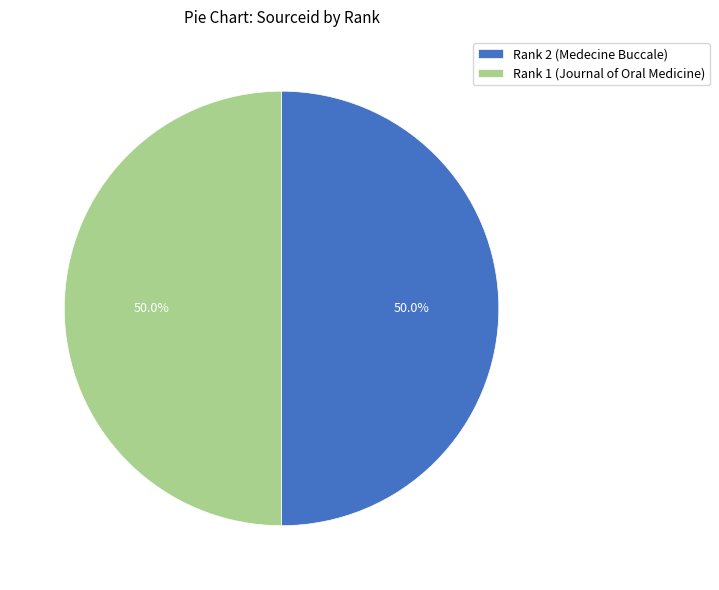

Approximately how many times larger is the value at Rank 1 (Journal of Oral Medicine) compared to Rank 2 (Medecine Buccale)?

1.0